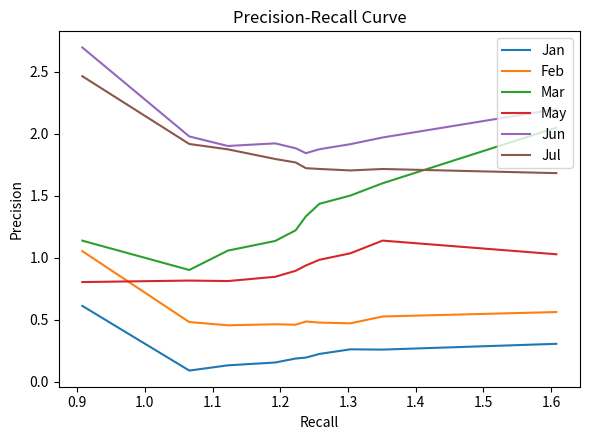

Which series has the largest total across all categories?

Jun